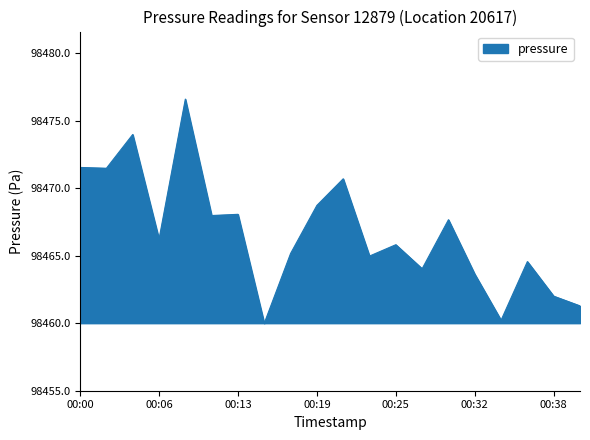

What is the difference between the maximum and minimum values?

16.6